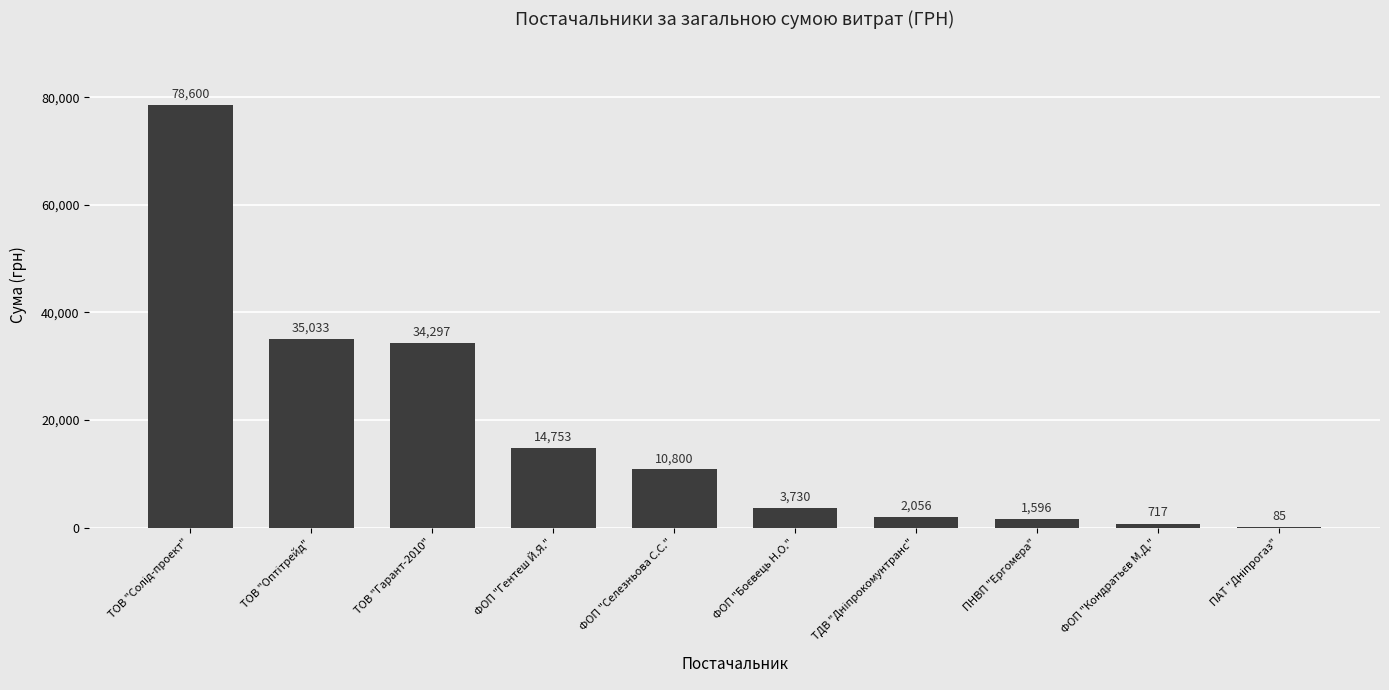

What value does the data have at ФОП "Гентеш Й.Я."?

14753.0